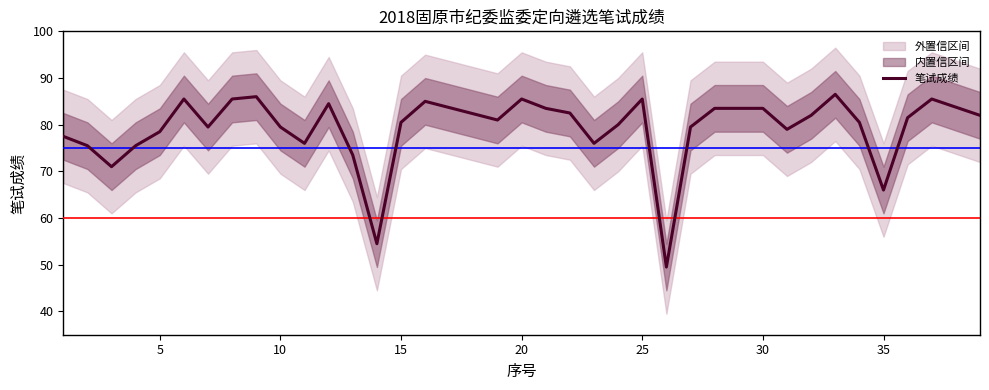

What is the difference between the maximum and minimum values?

37.0